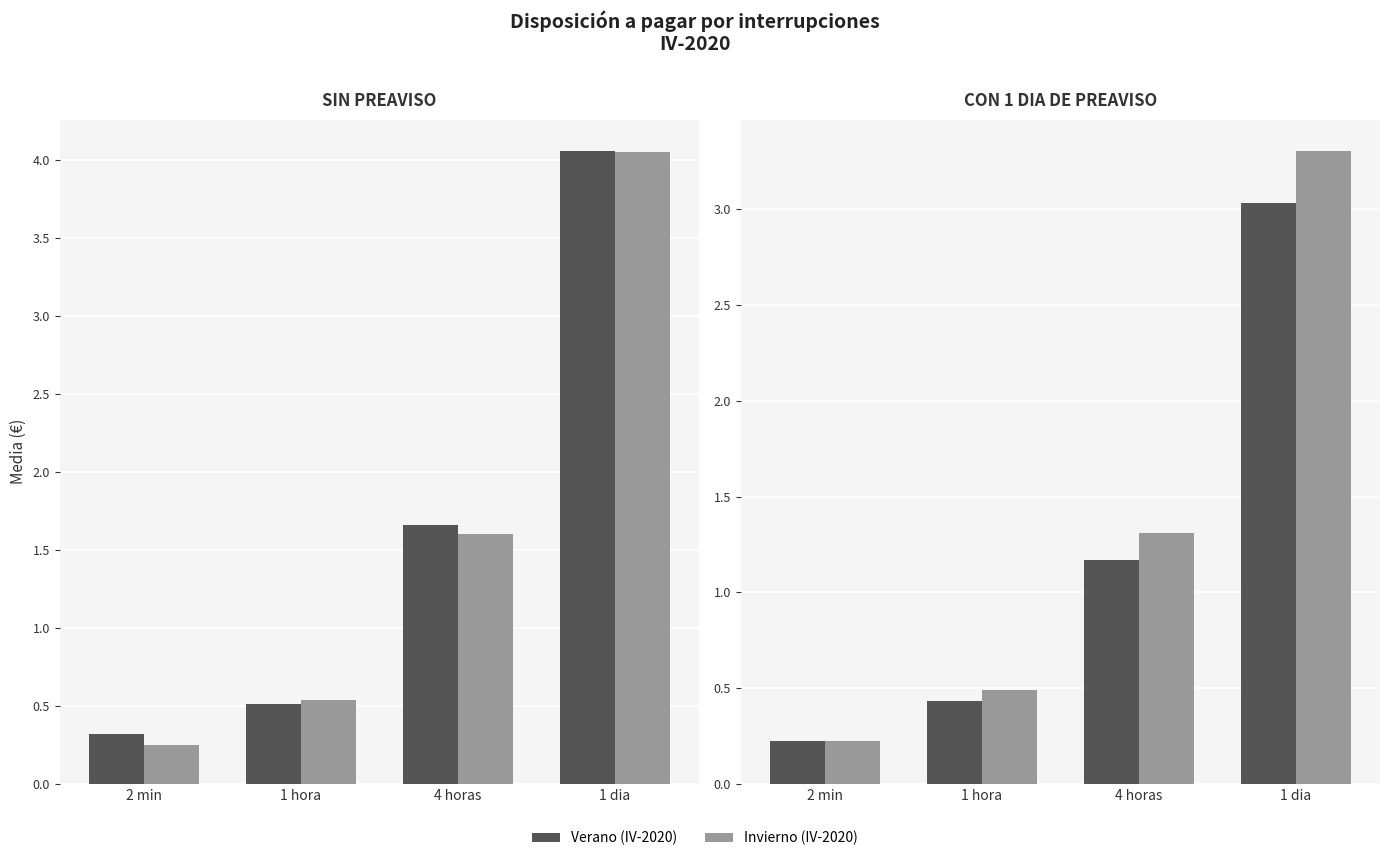

Rank the series at 1 hora from highest to lowest value.

Invierno (IV-2020), Verano (IV-2020)